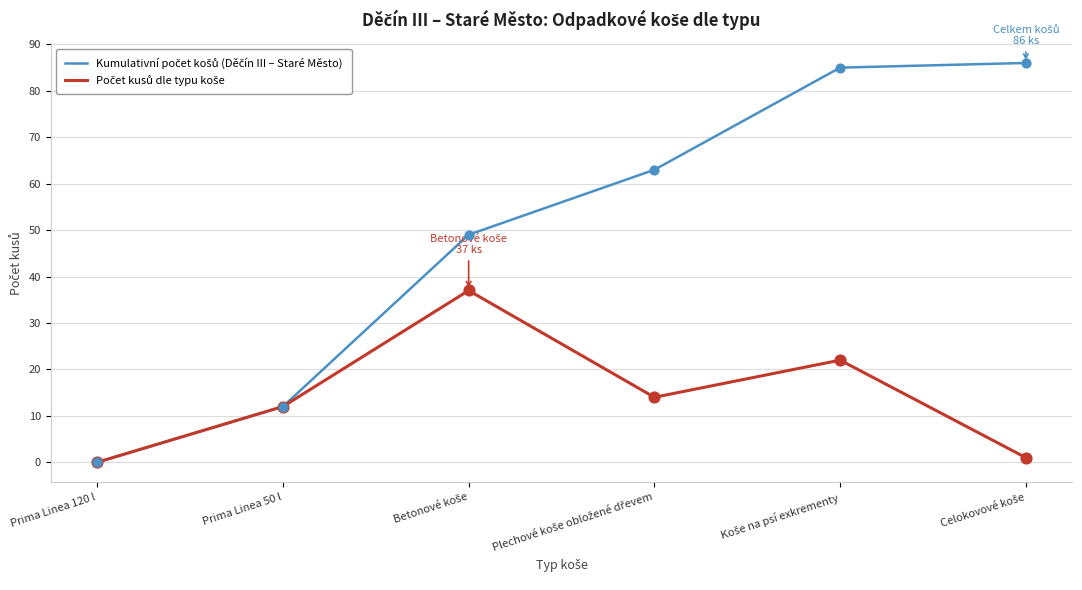

At how many categories does at least one series exceed 8?

5